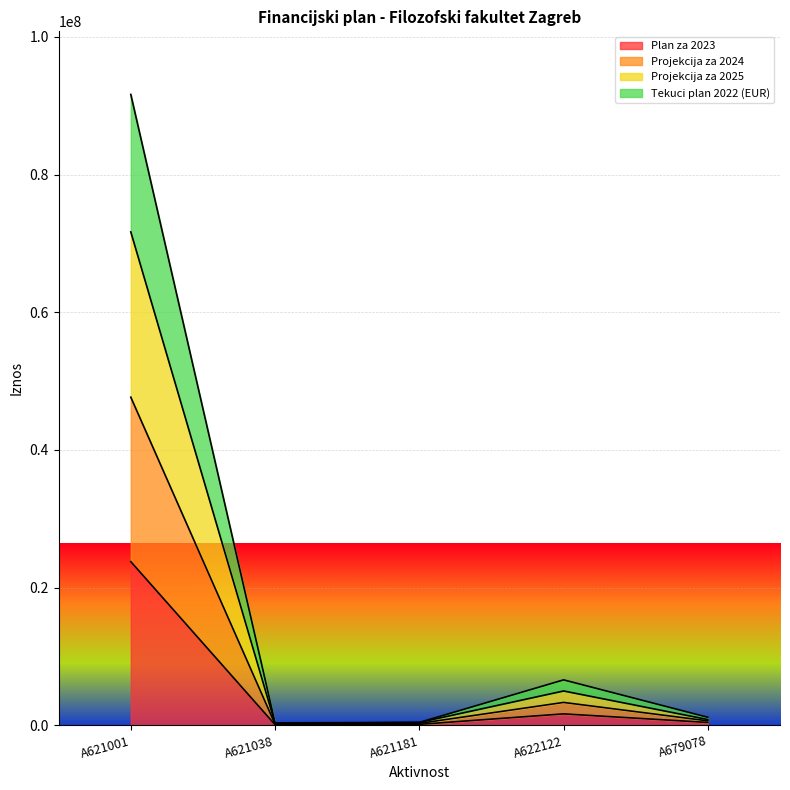

What value does the Plan za 2023 series have at A622122?

1662826.0